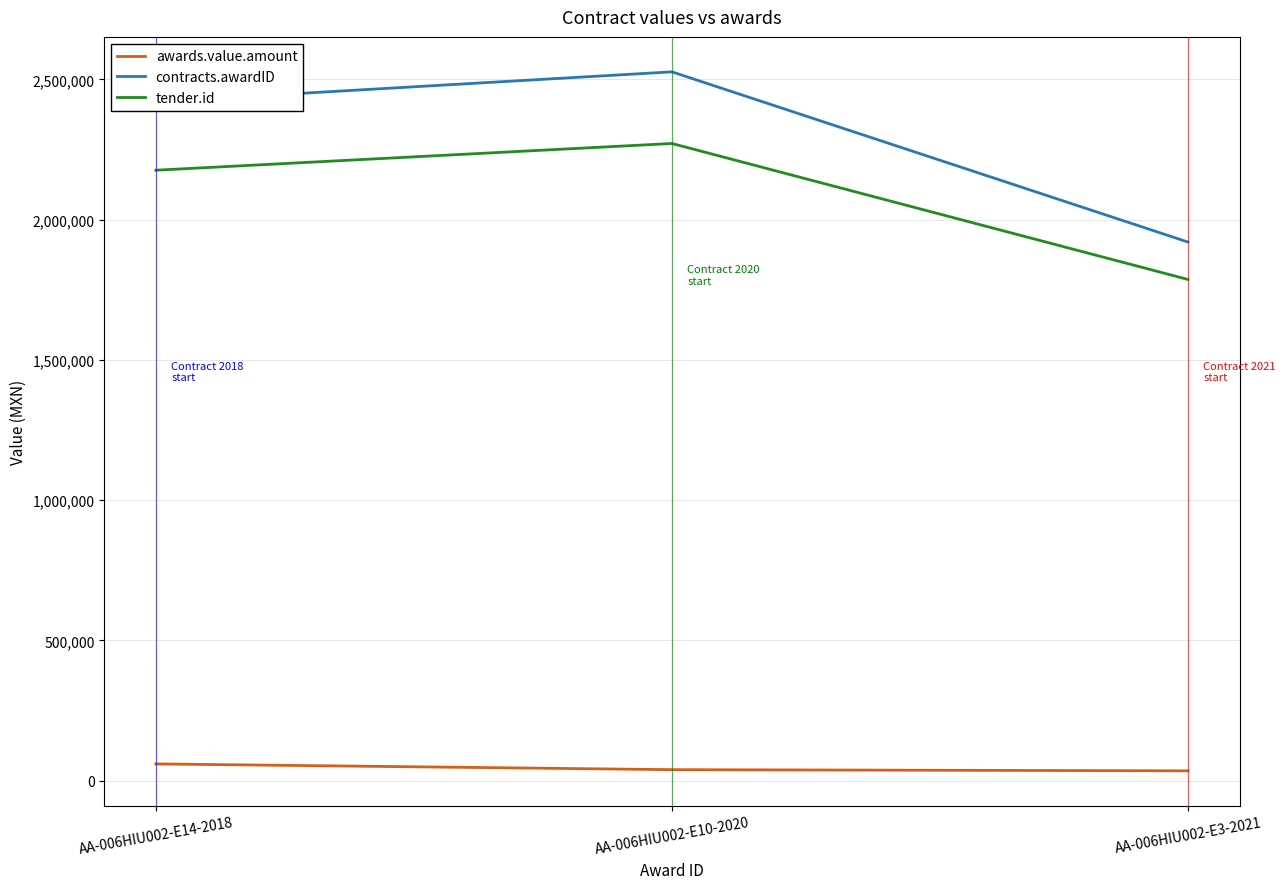

Read the tender.id value at AA-006HIU002-E14-2018.

2176246.0